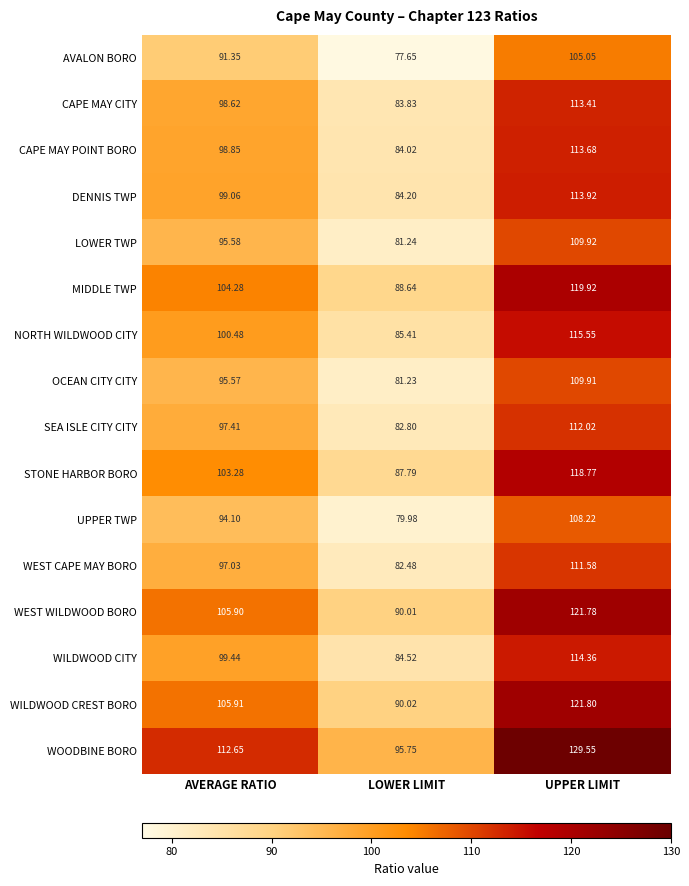

At which category is the sum across all series the highest?

UPPER LIMIT